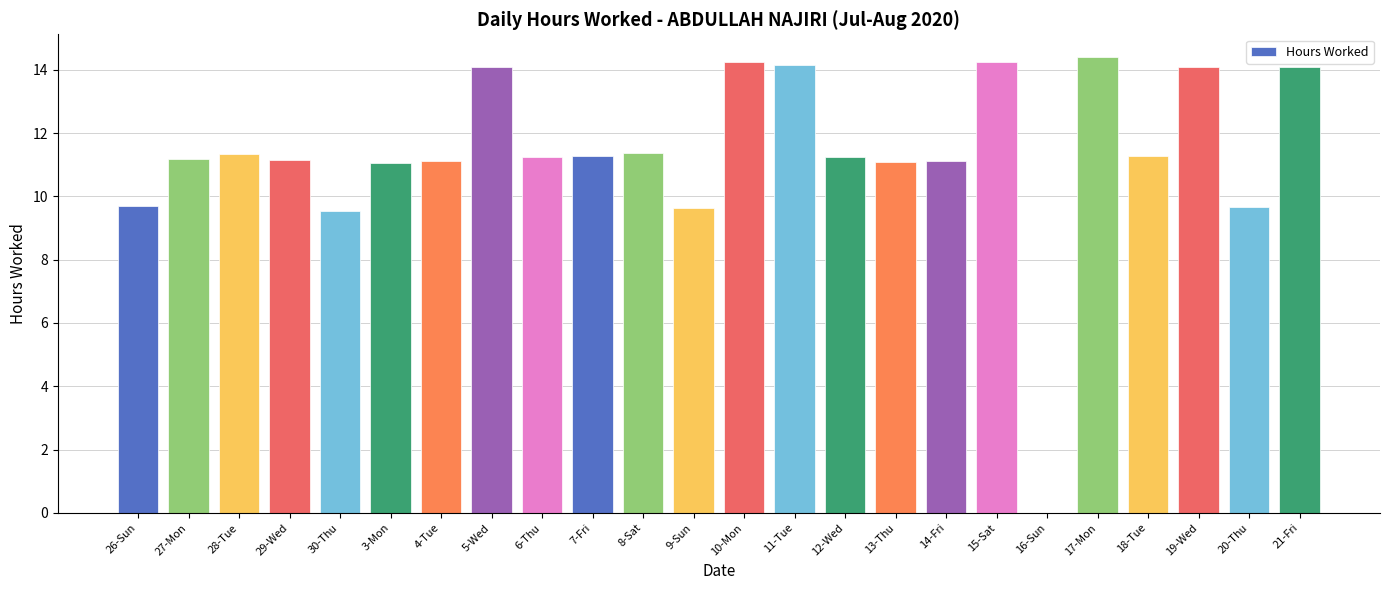

How many distinct data groups are displayed?

1